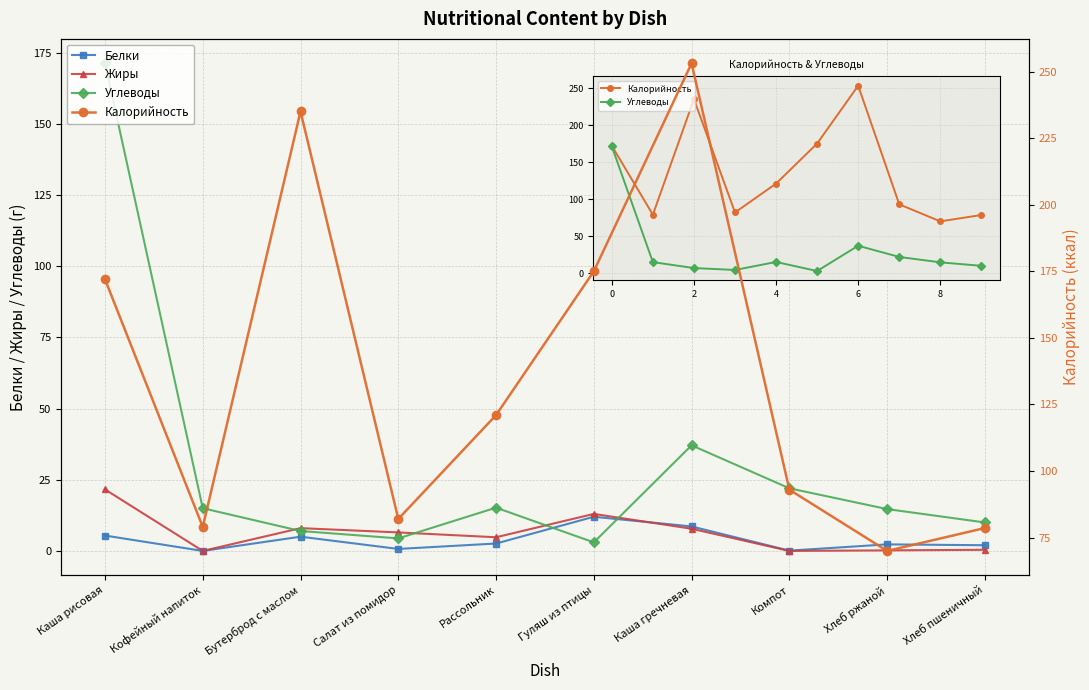

Count the number of data series in this chart.

4